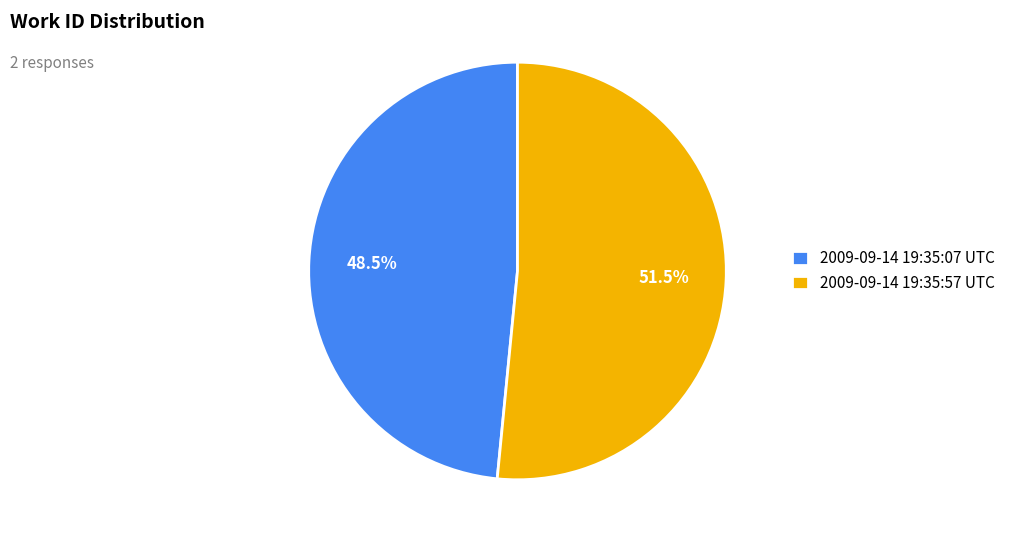

What is the total percentage of 2009-09-14 19:35:57 UTC and 2009-09-14 19:35:07 UTC?

100.0%